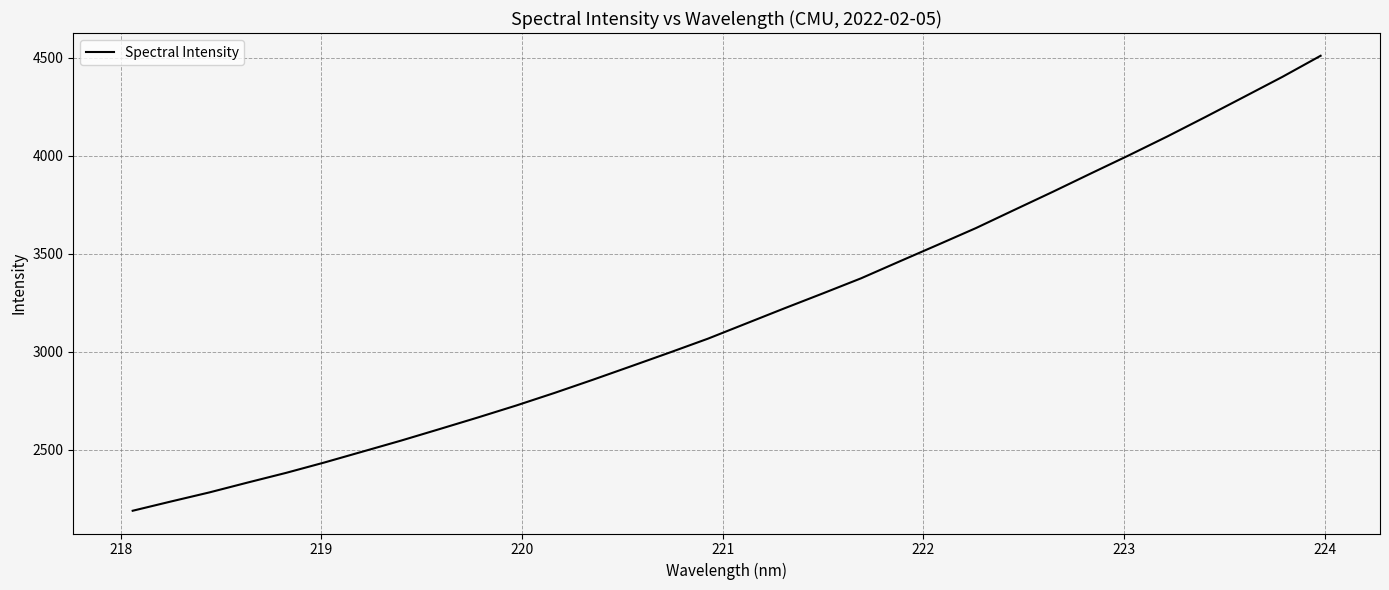

What is the greatest value displayed?

4510.2